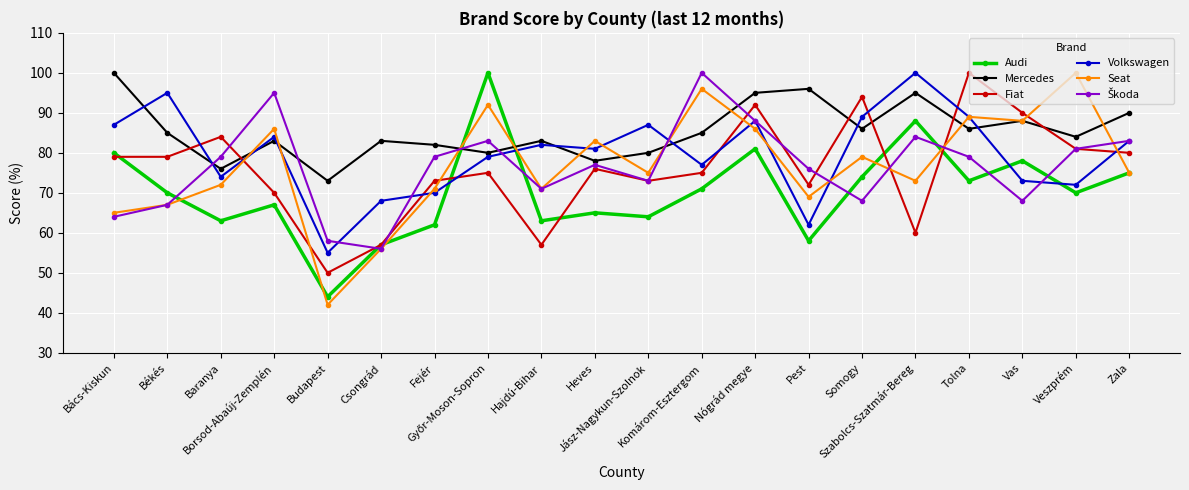

How many intersections are there between Seat and Fiat?

8